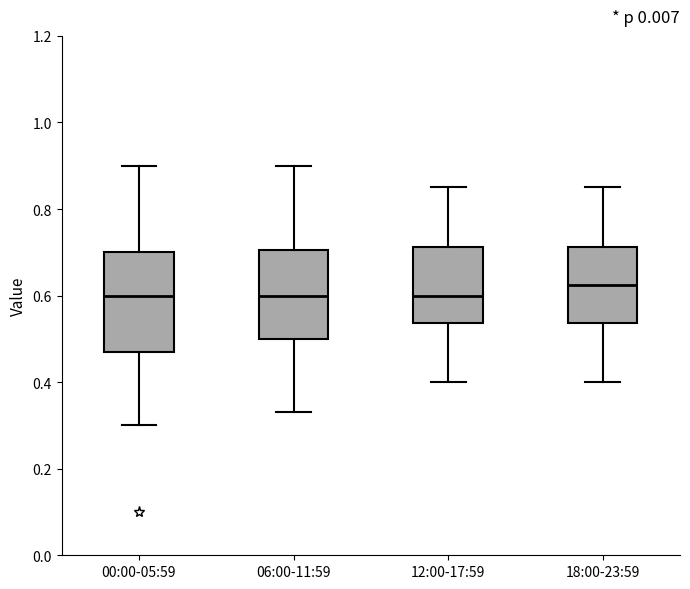

Reading left to right, transcribe this box plot: for each box, give where its median line is, the range the box spans, and where its two whiskers end, as read against the y-axis. The values are not printed on the chart, so give them approximately, as read against the axis.

00:00-05:59: median 0.60, box 0.48 to 0.70, whiskers 0.30 to 0.90
06:00-11:59: median 0.60, box 0.50 to 0.70, whiskers 0.34 to 0.90
12:00-17:59: median 0.60, box 0.54 to 0.72, whiskers 0.40 to 0.86
18:00-23:59: median 0.62, box 0.54 to 0.72, whiskers 0.40 to 0.86